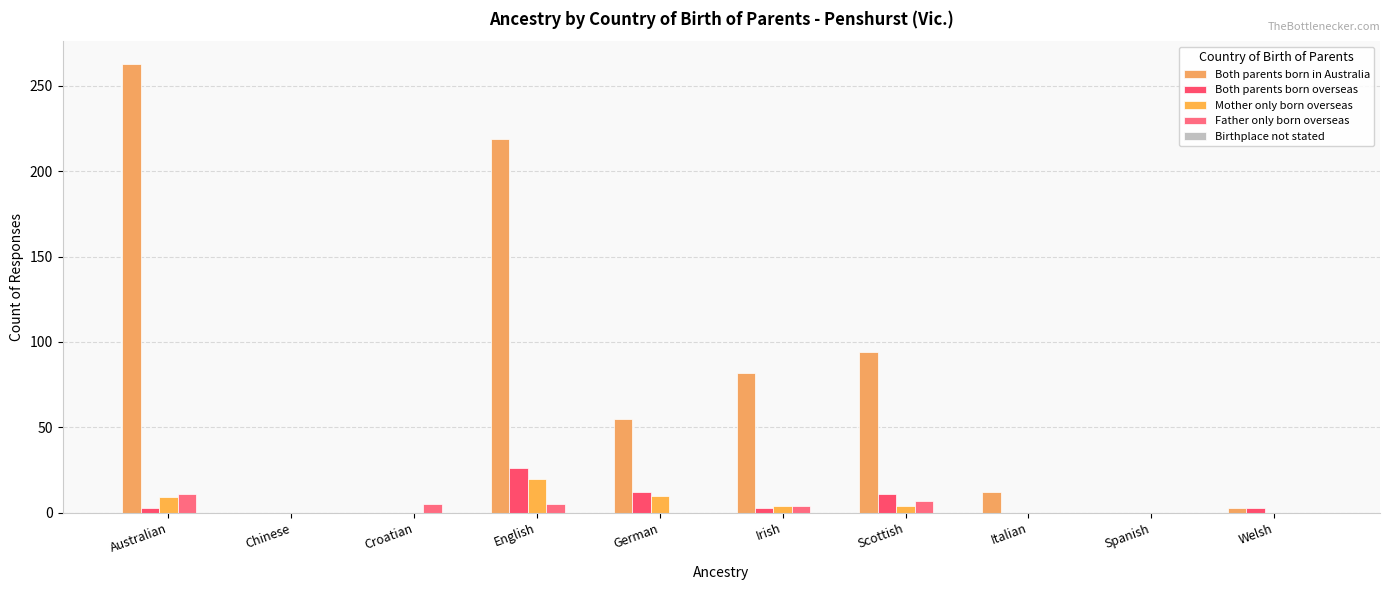

How many groups of bars are there?

10